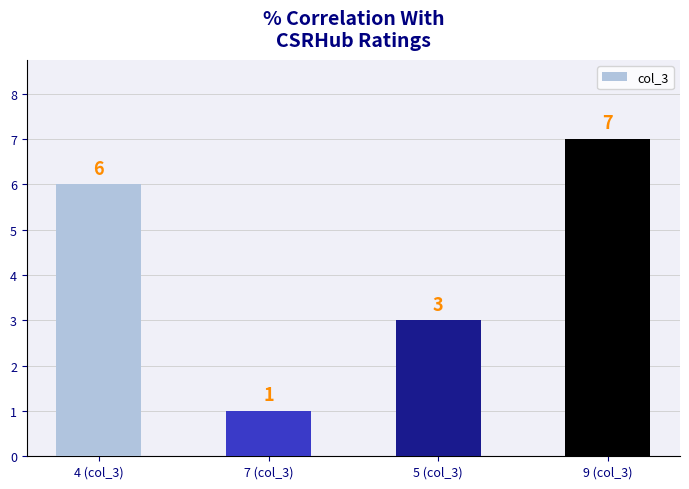

What is the sum of the values at 4 (col_3) and 9 (col_3)?

13